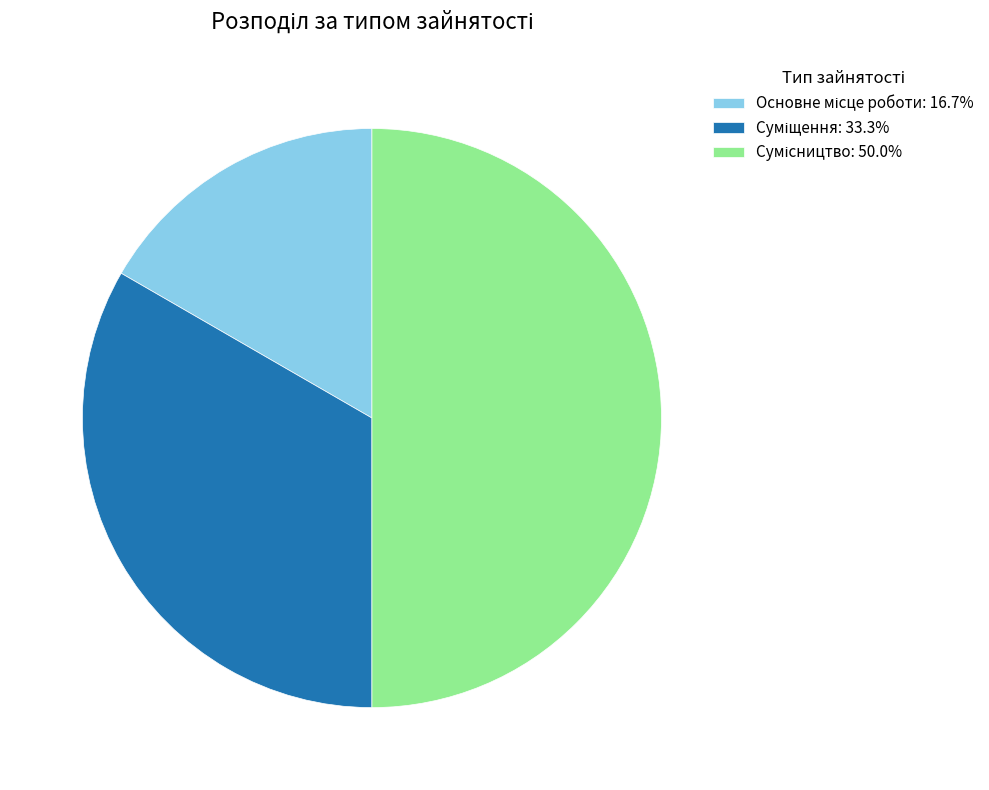

The Сумісництво slice represents 35% of the pie. True or false?

False